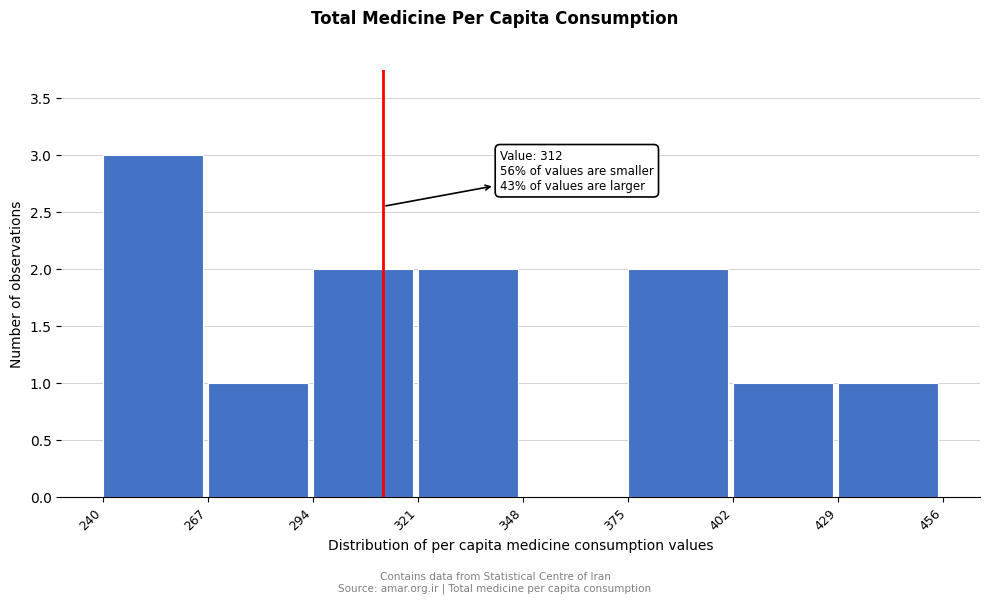

Over which range of the x-axis is the bar tallest?

240 to 267